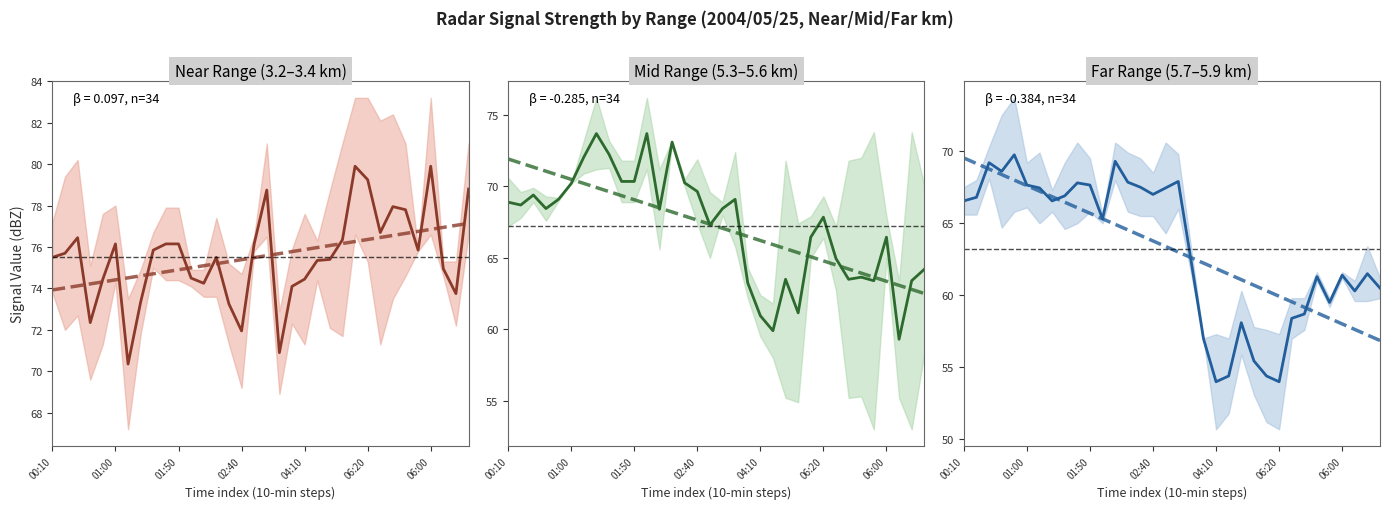

What are all the series names shown in the legend?

Near Range (3.2–3.4 km), Trend (Near Range (3.2–3.4 km)), Mid Range (5.3–5.6 km), Trend (Mid Range (5.3–5.6 km)), Far Range (5.7–5.9 km), Trend (Far Range (5.7–5.9 km))